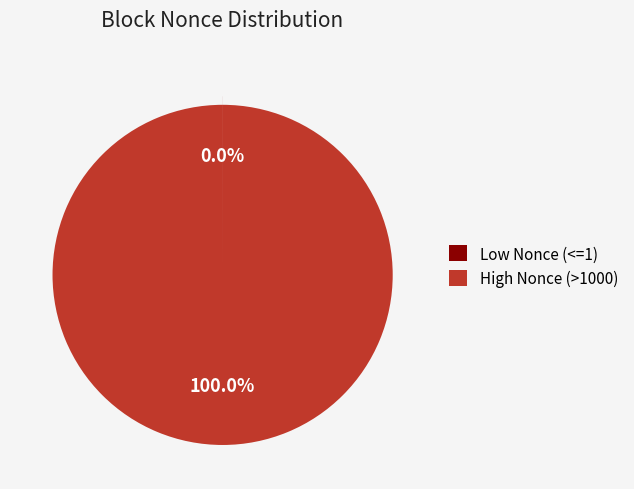

What is the largest slice in the pie chart?

High Nonce (>1000)